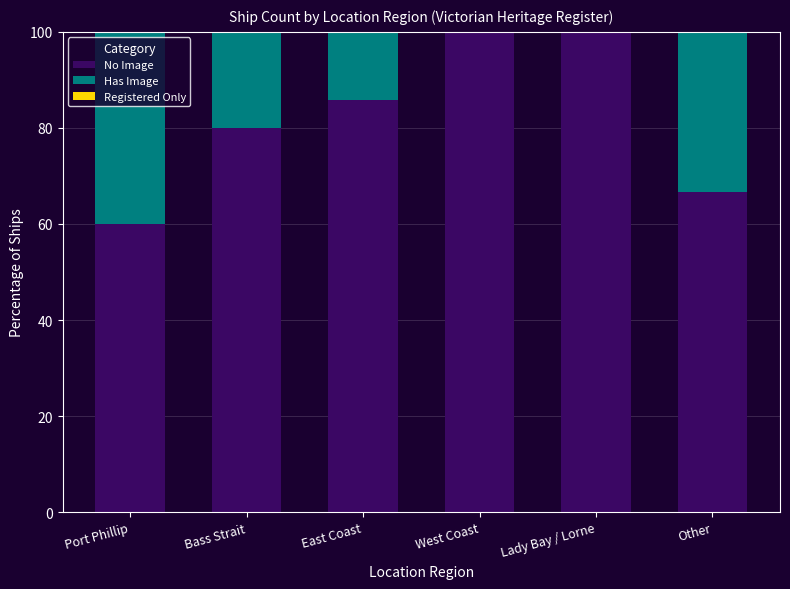

What is the sum of all No Image values?

492.4